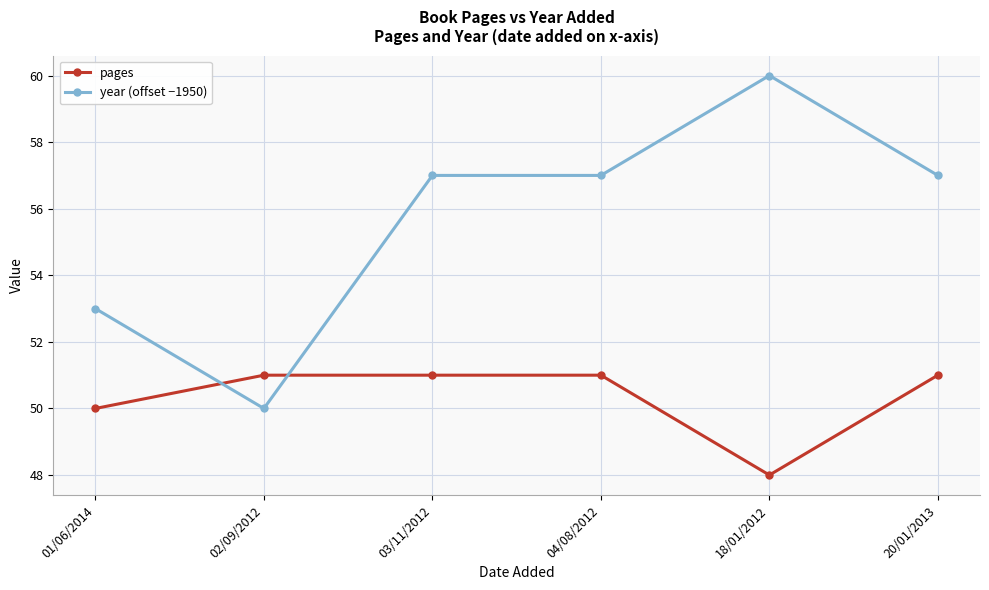

Which label corresponds to the largest value in the chart?

18/01/2012